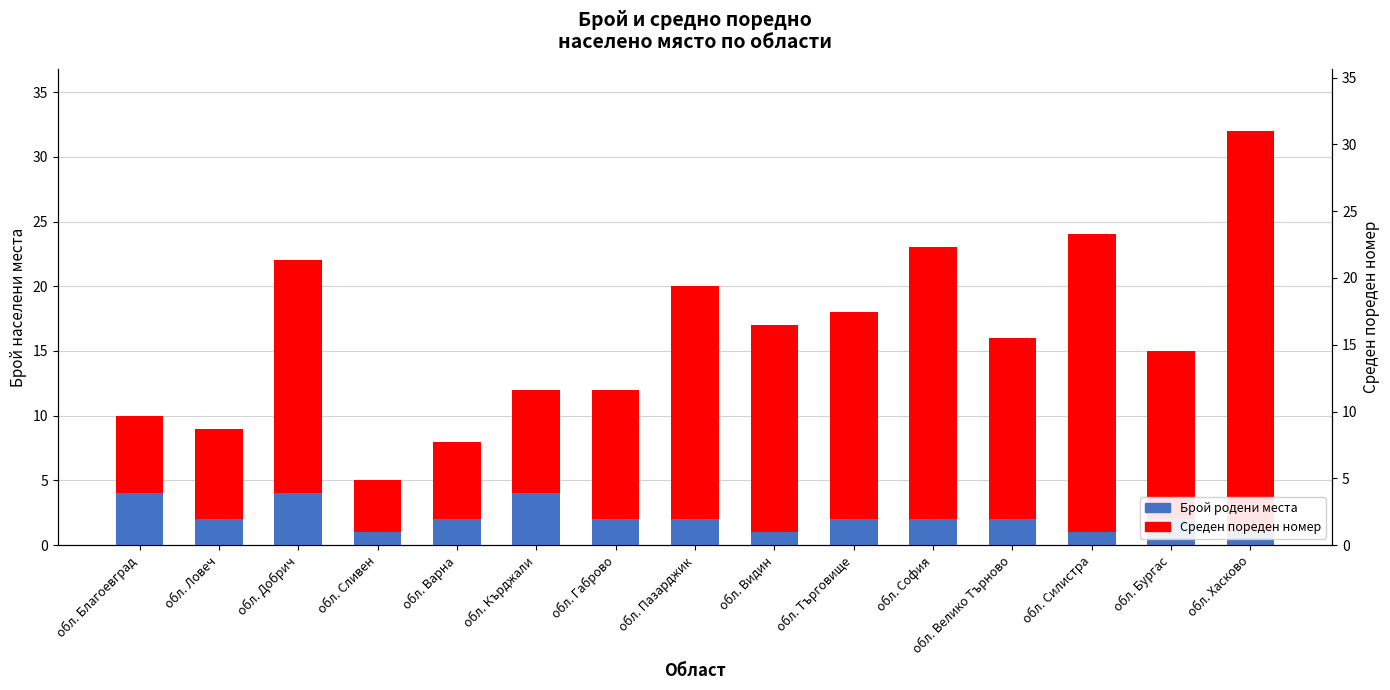

What is the difference between the highest and lowest values at обл. Велико Търново?

12